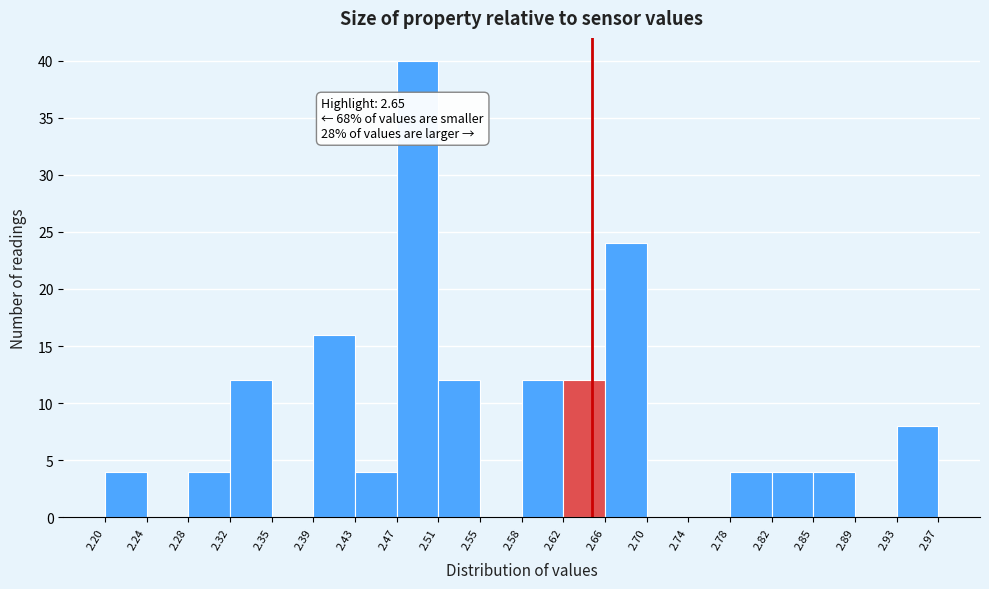

Which range on the x-axis has the tallest bar?

2.47 to 2.51